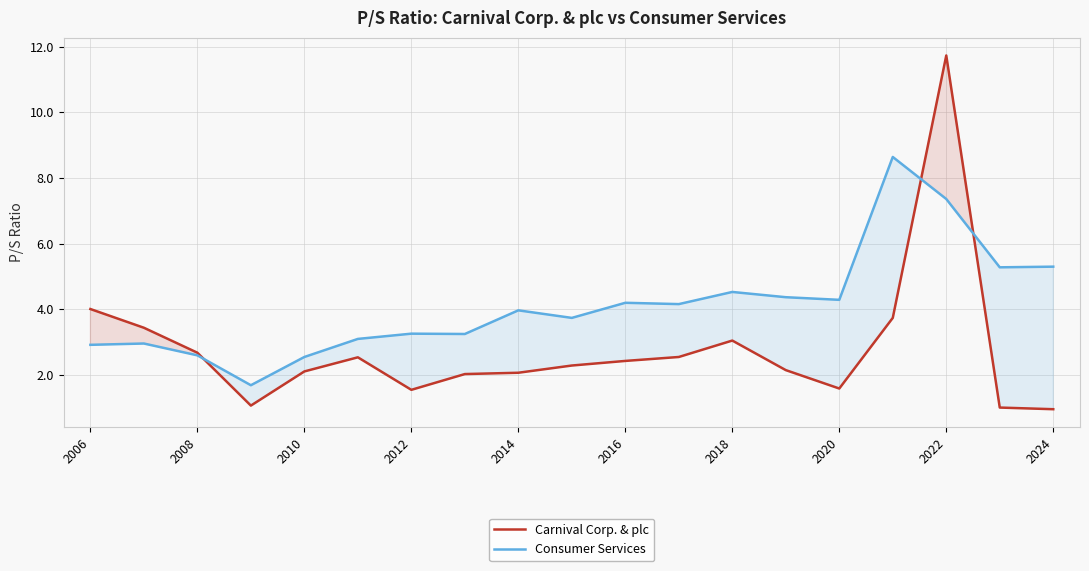

Which category has the highest value in the Carnival Corp. & plc series?

2022